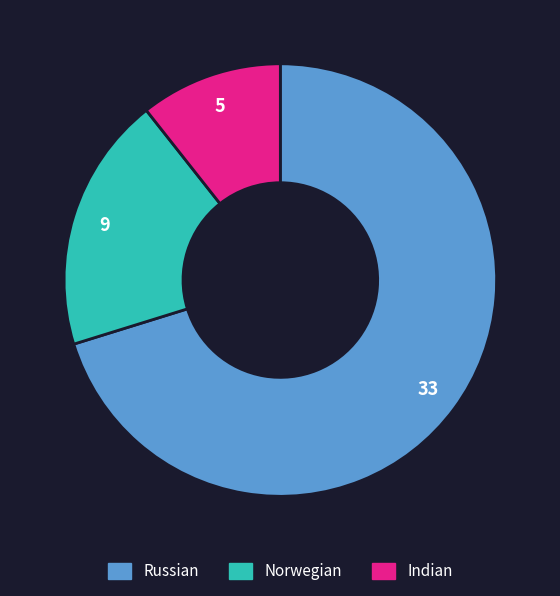

Does Norwegian account for over 50% of the chart?

No